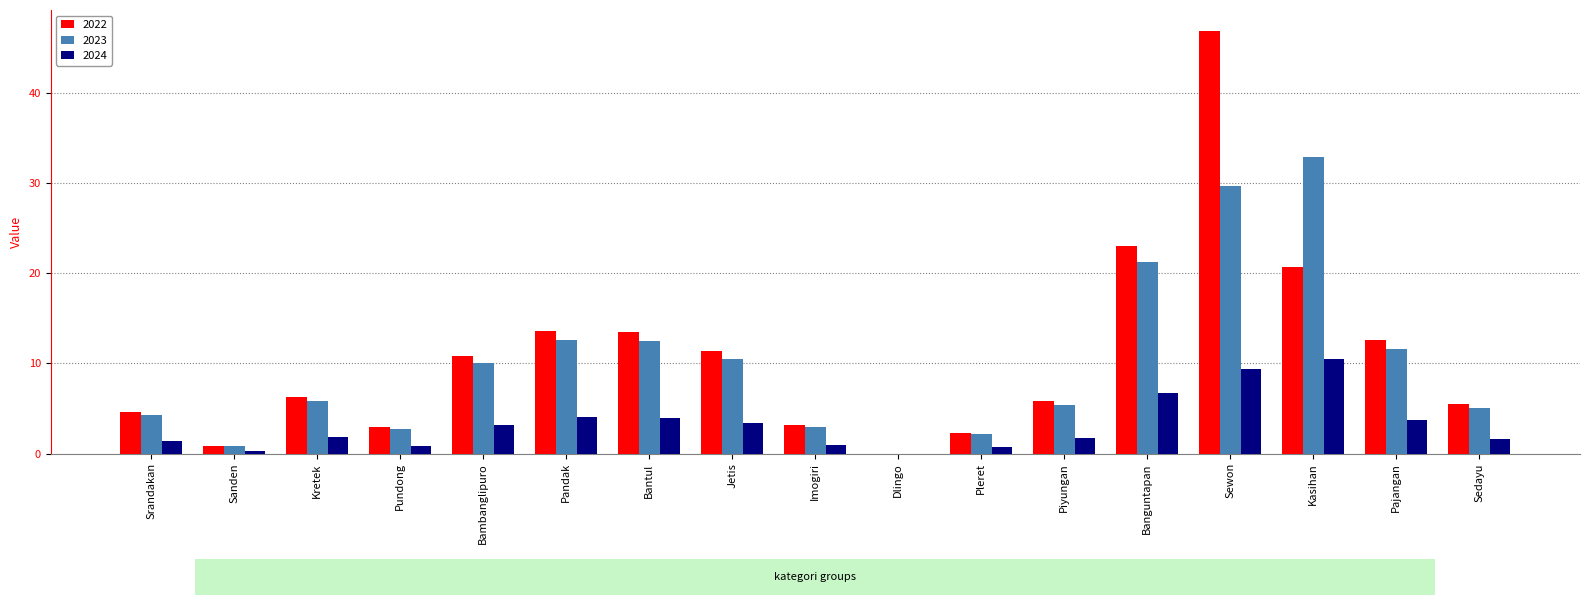

How many positive values does the 2022 series have?

16